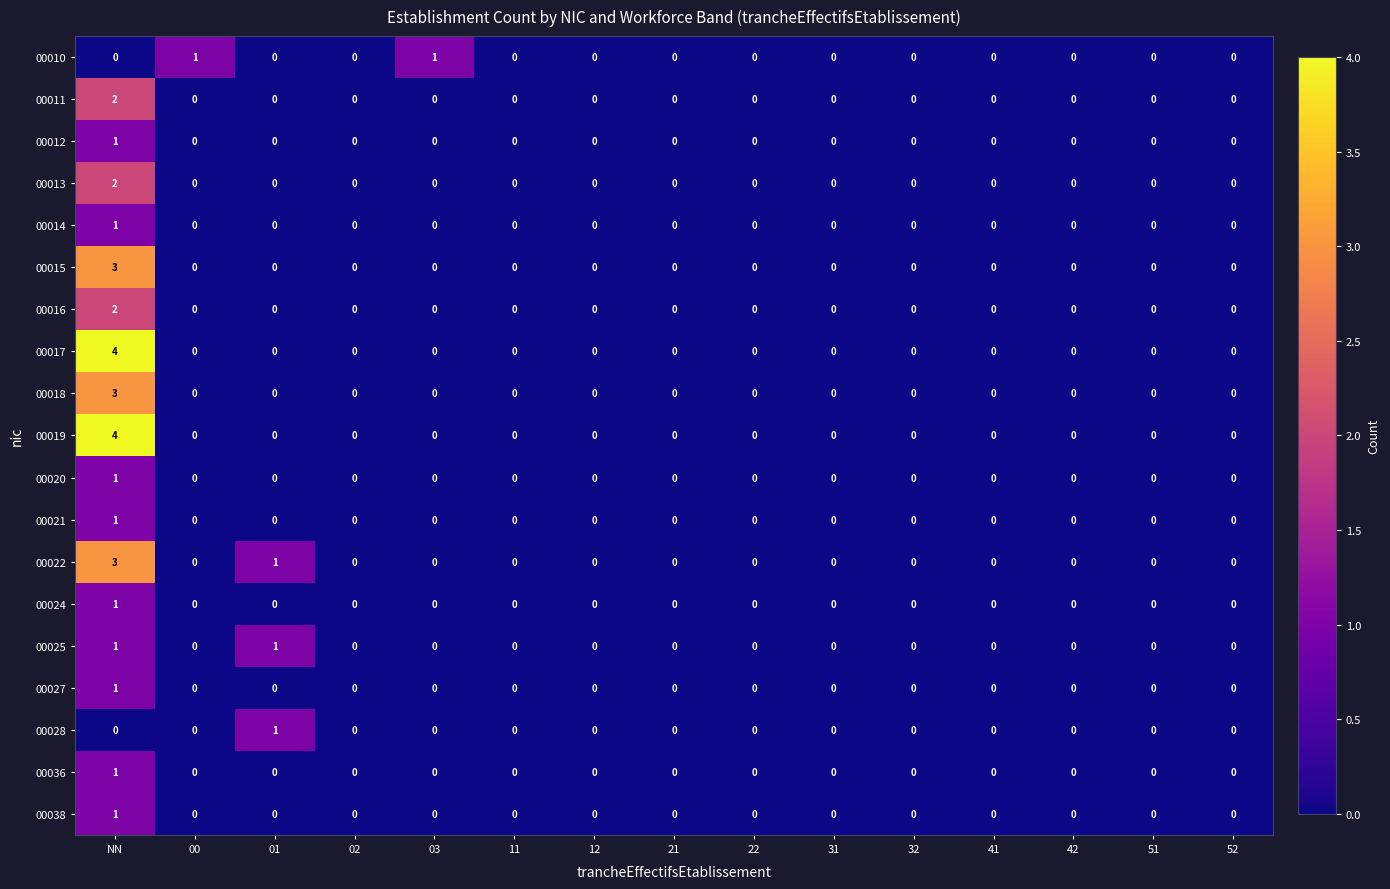

At which category is the sum across all series the highest?

NN